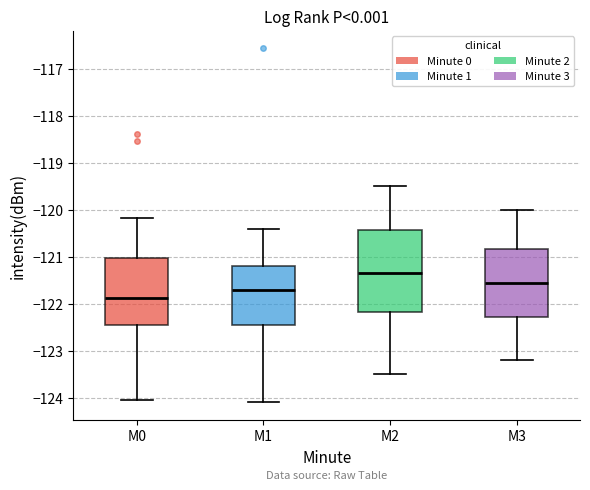

Reading left to right, read every box against the y-axis: the position of its median line, the range the box covers, and the ends of its whiskers. The values are not printed on the chart, so give them approximately, as read against the axis.

M0: median -121.9, box -122.5 to -121.0, whiskers -124.0 to -120.2
M1: median -121.7, box -122.4 to -121.2, whiskers -124.1 to -120.4
M2: median -121.3, box -122.2 to -120.4, whiskers -123.5 to -119.5
M3: median -121.5, box -122.3 to -120.8, whiskers -123.2 to -120.0